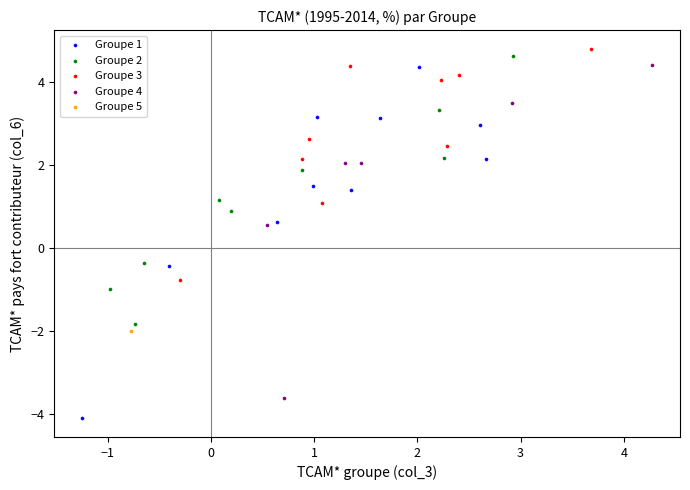

Which series reaches the maximum Y coordinate?

Groupe 3